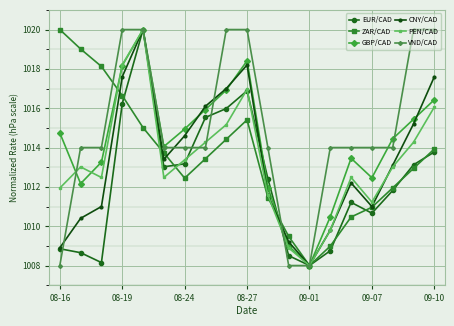

What are all the series names shown in the legend?

EUR/CAD, ZAR/CAD, GBP/CAD, CNY/CAD, PEN/CAD, VND/CAD